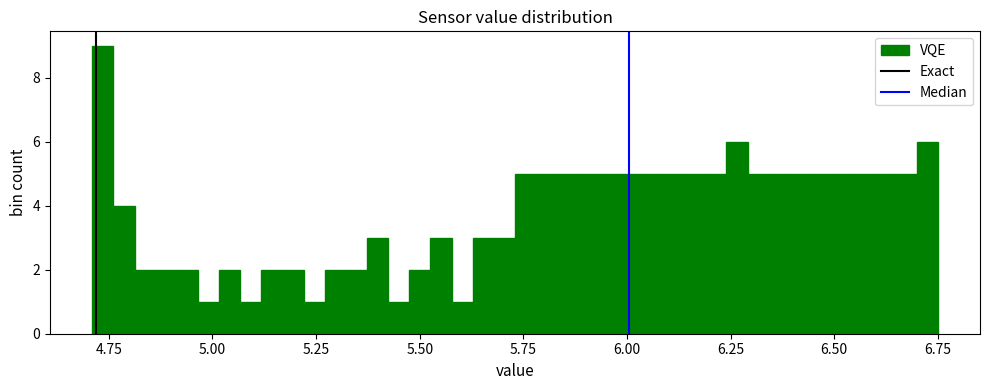

Around what value on the x-axis is the tallest bar? Give the approximate position of its centre, as read against the axis.

4.75